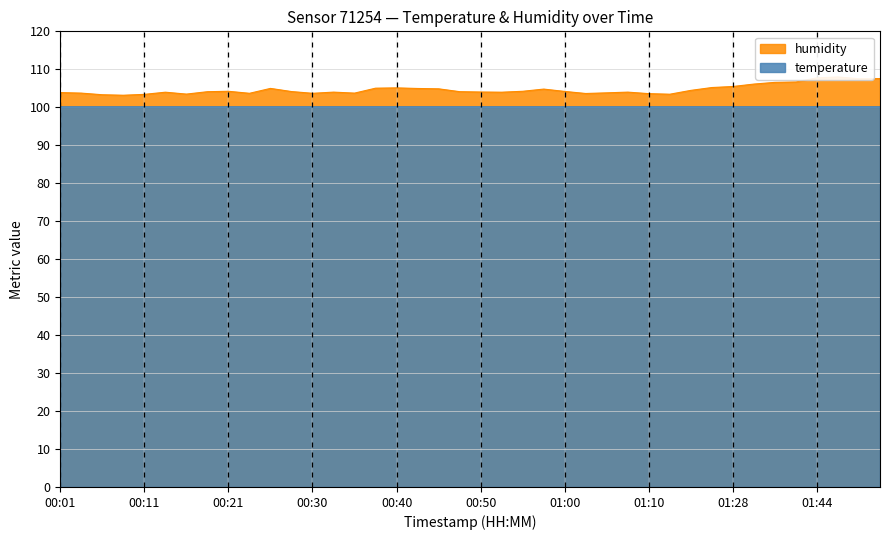

What is the change in value from 00:30 to 00:57?

+1.1